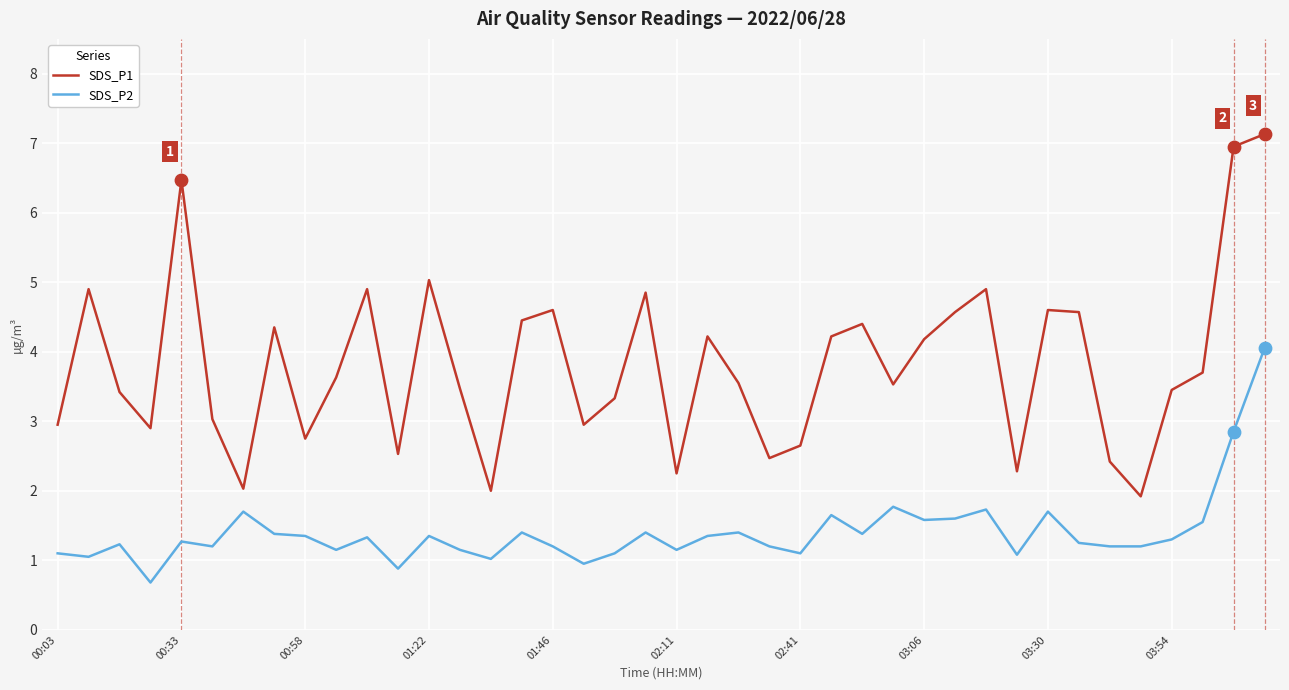

Which series has the largest range (max minus min)?

SDS_P1